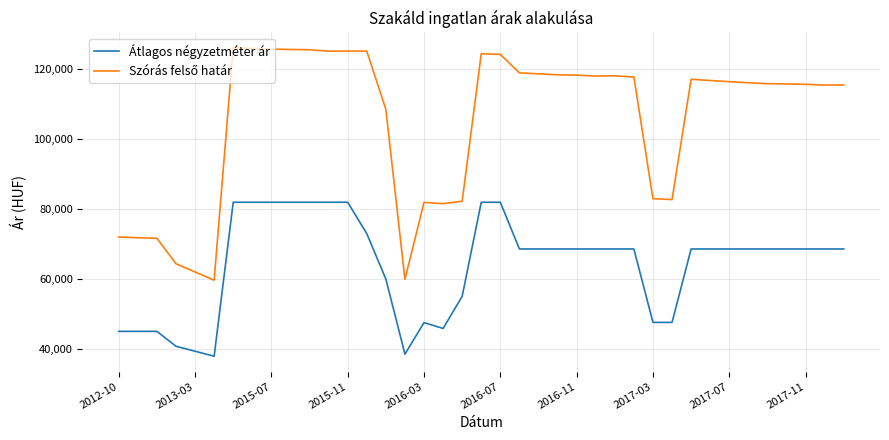

What is the highest value of the Átlagos négyzetméter ár series?

81845